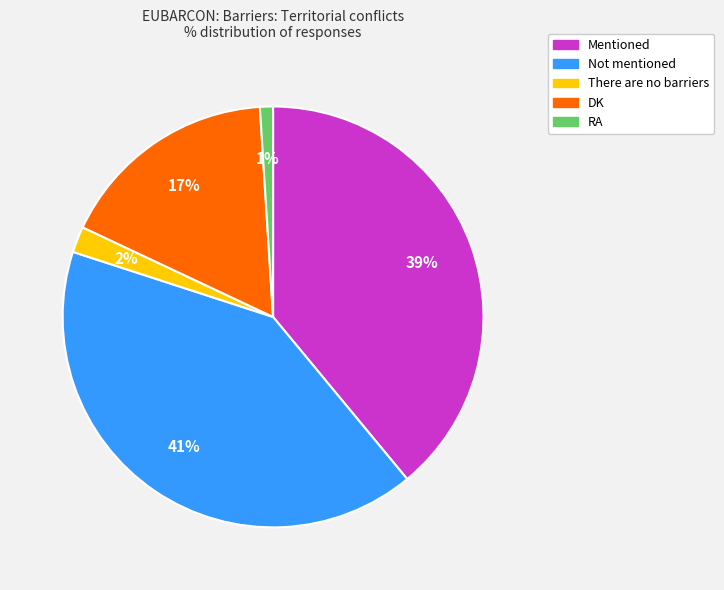

What is the largest slice in the pie chart?

Not mentioned